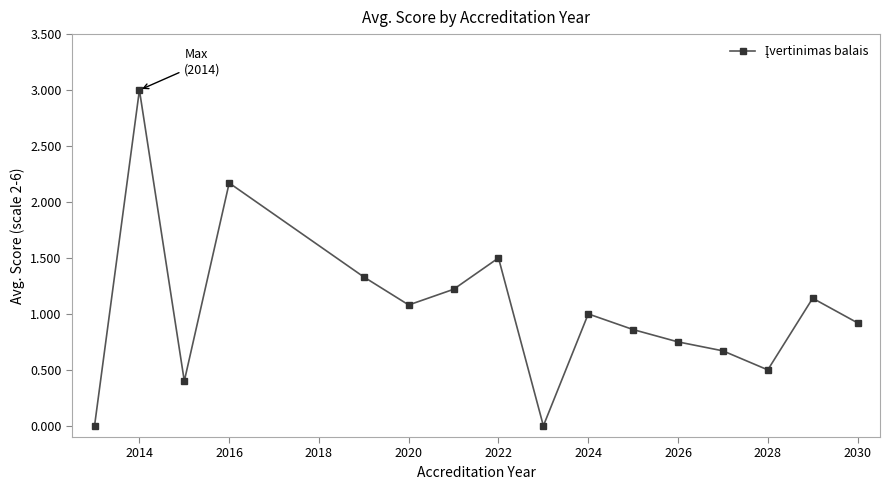

What is the value of the 8th point from the left?

1.5